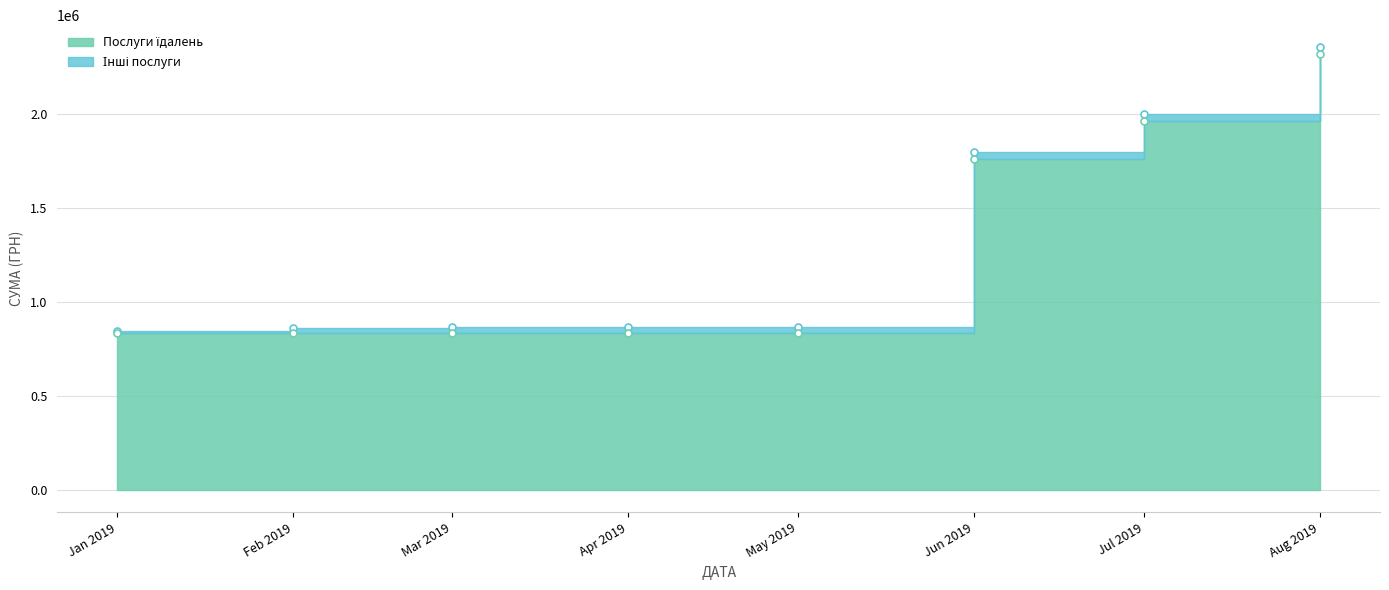

Is the value of Інші послуги та товари at 9 greater than the value of Послуги їдалень / Продукти харчування at 7?

No